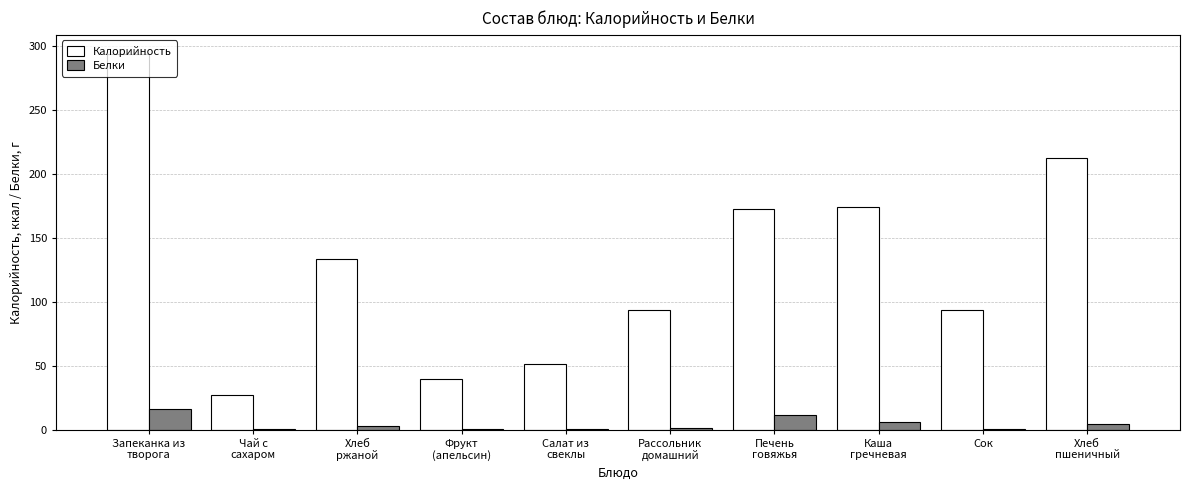

Which series has the largest total across all categories?

Калорийность